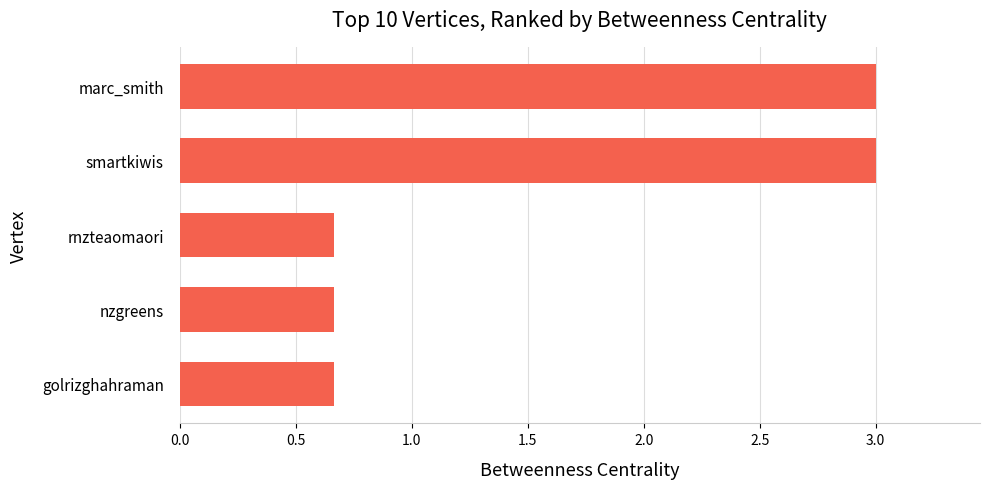

What is the difference between the maximum and minimum values?

2.3